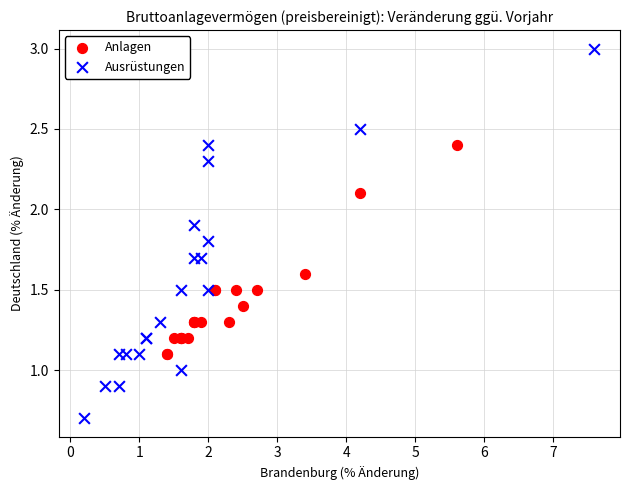

Which series contains the highest Y value?

Ausrüstungen